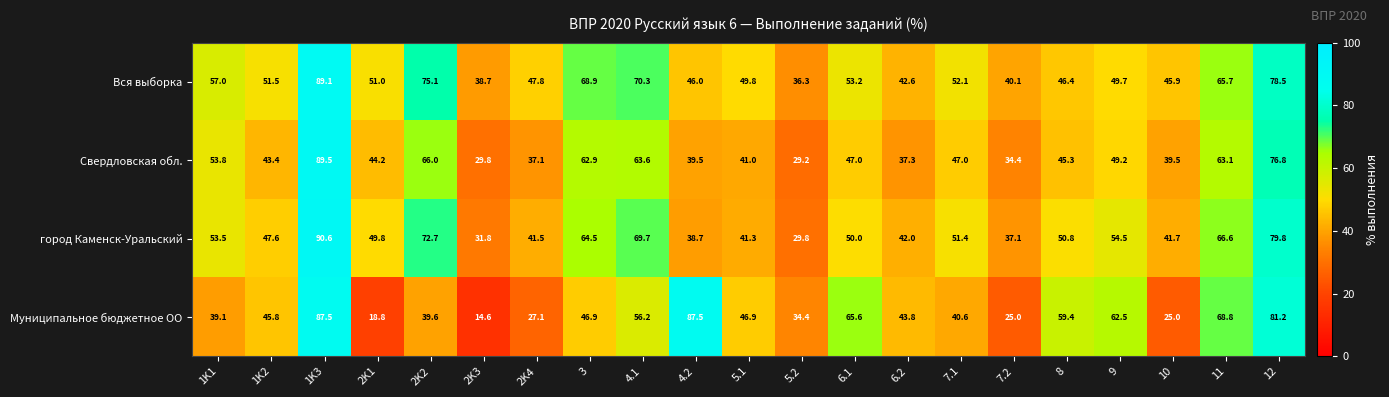

Which category has the highest value across all series?

1K3